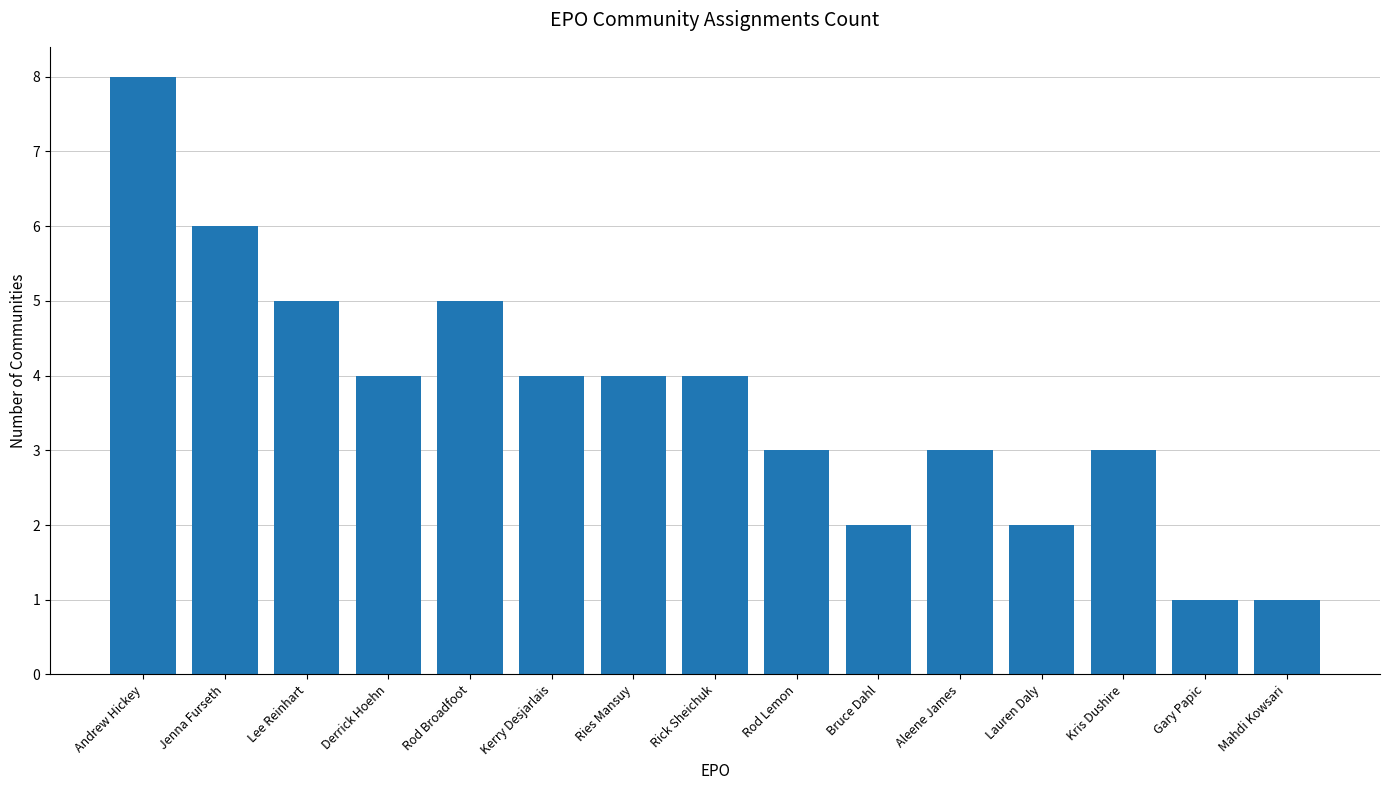

What is the difference between the values at Mahdi Kowsari and Ries Mansuy?

3